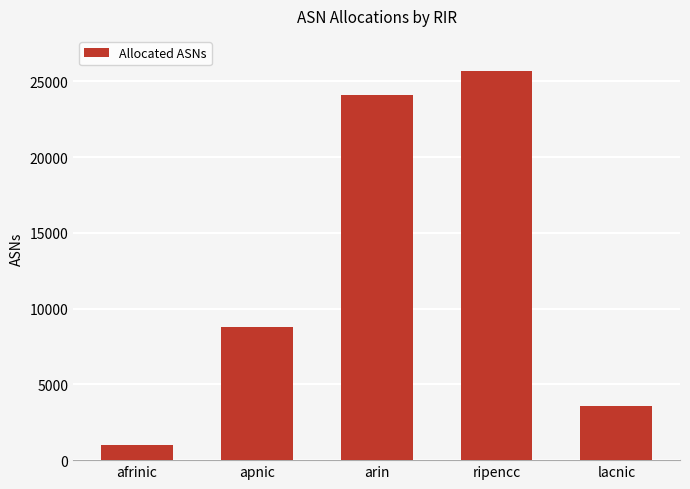

Which has a higher value, lacnic or apnic?

apnic